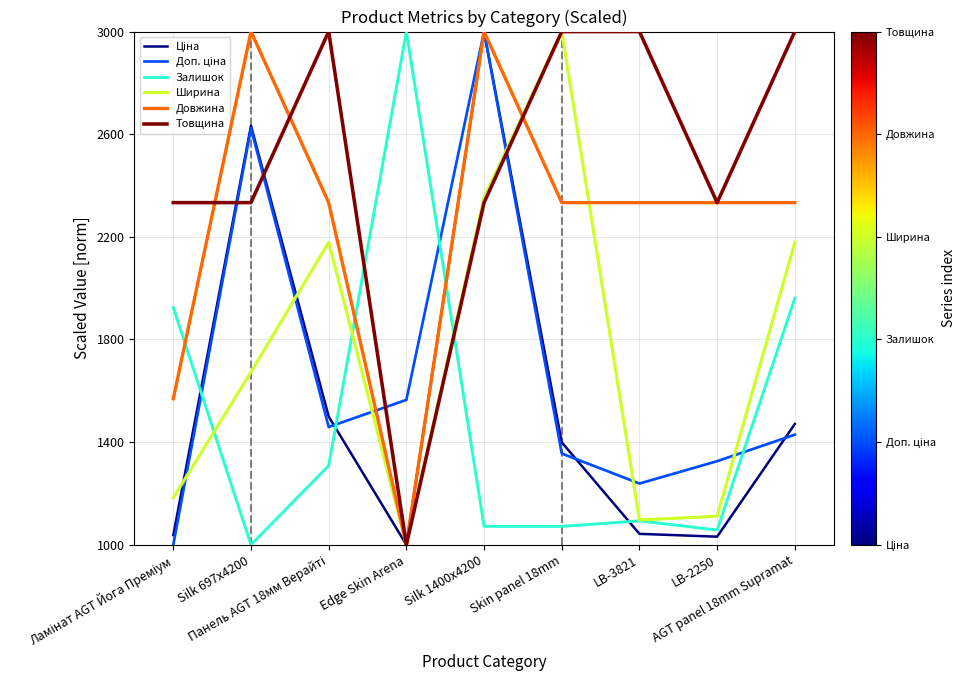

What is the greatest value displayed?

3000.0